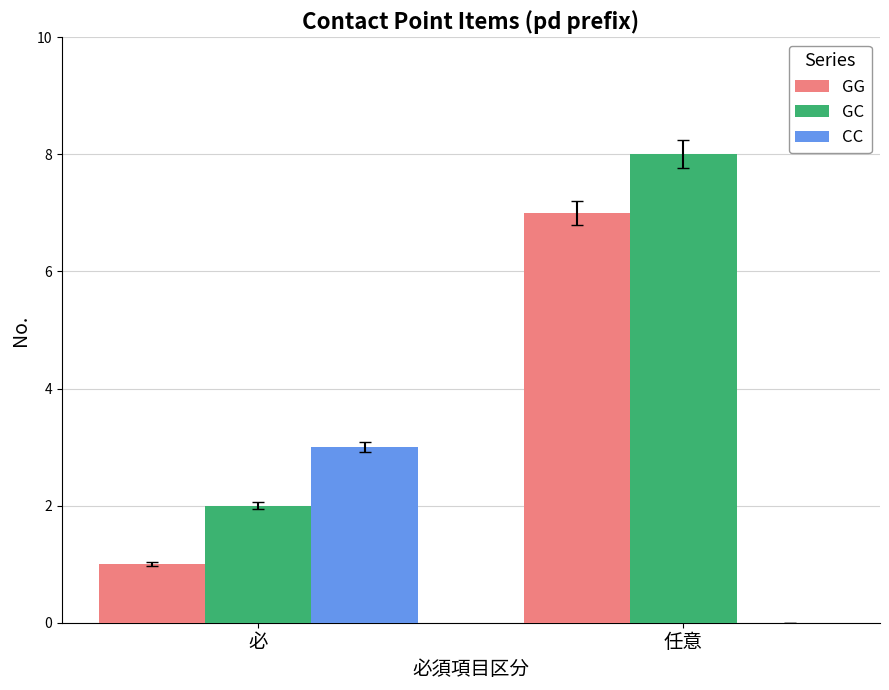

Count the number of data series in this chart.

3